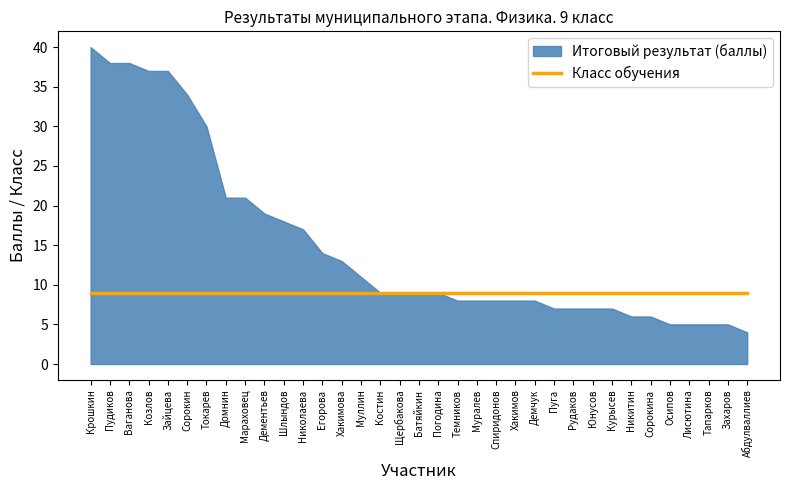

At which category is the sum across all series the highest?

Крошкин